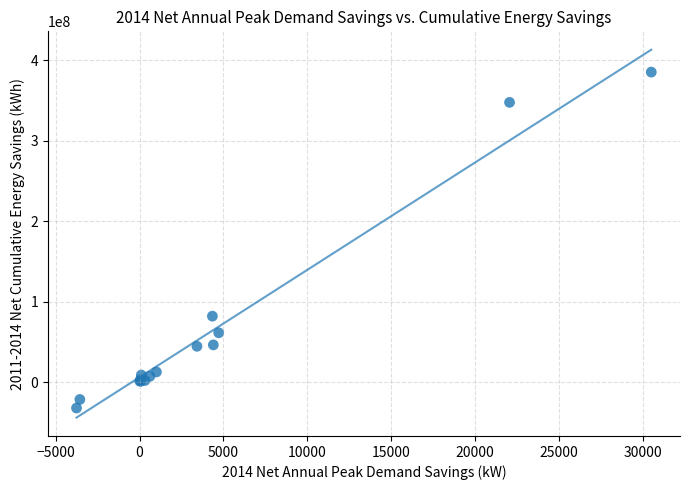

What Y value in the scatter plot is closest to 176431893?

81853488.8